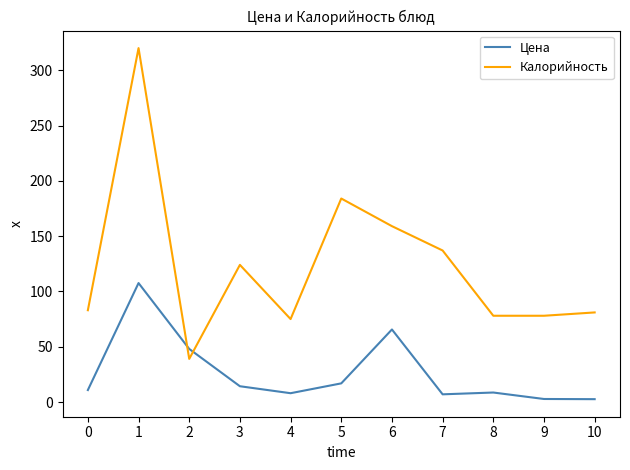

What is the maximum value shown in the chart?

320.0